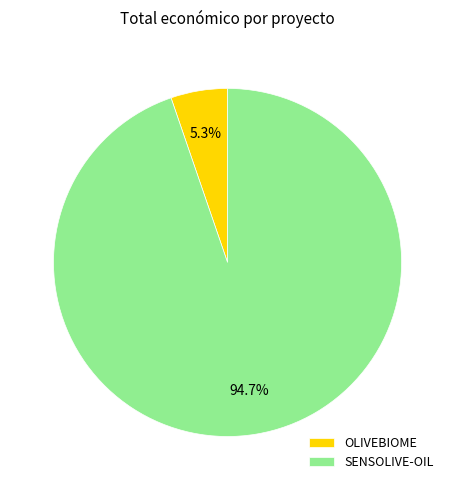

To the nearest percent, what is the average slice percentage?

50%